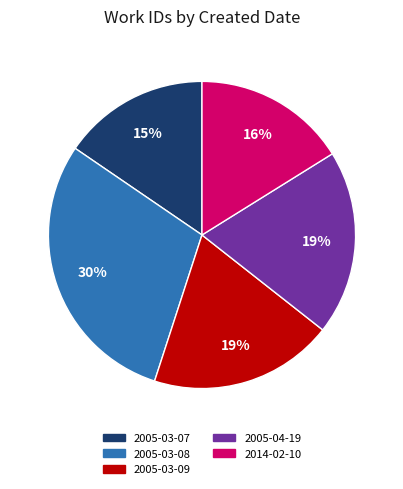

Does any single category account for the majority?

No